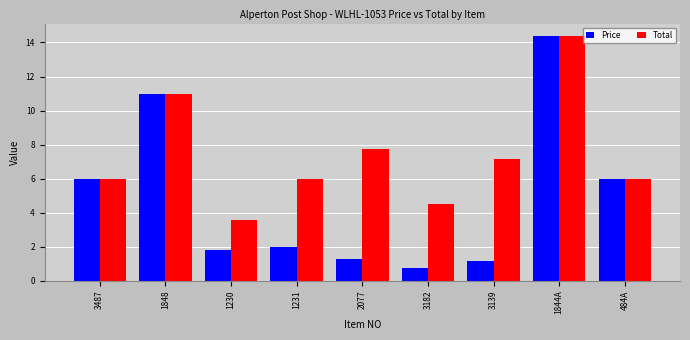

How many data points in Price are less than 1?

1